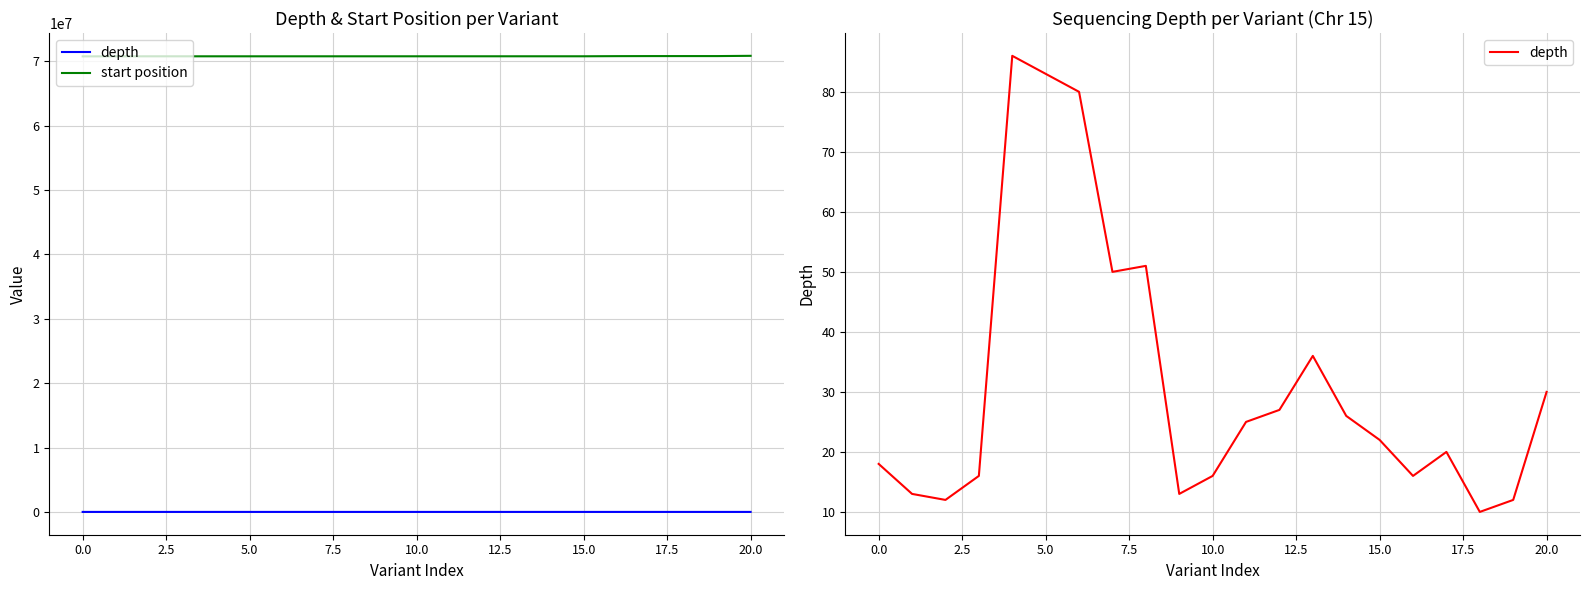

The value of depth at 15 is 10. True or false?

False